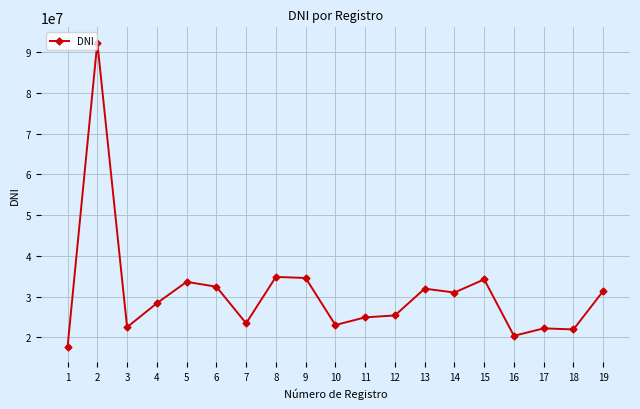

What is the value of the 3rd point from the left?

22503605